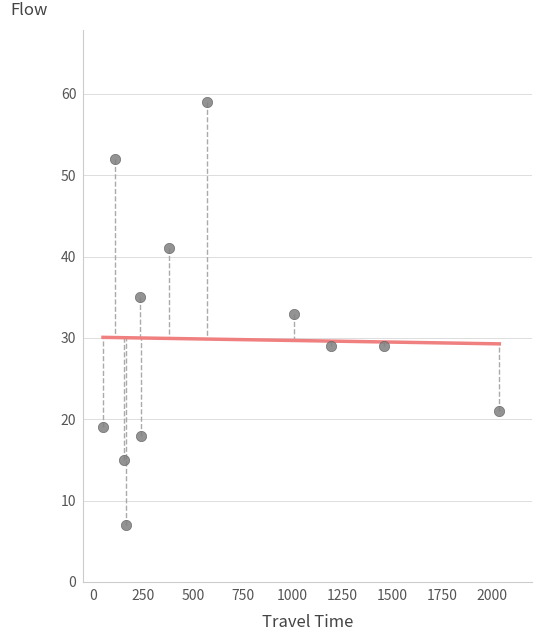

What is the range of Y values (max minus min)?

52